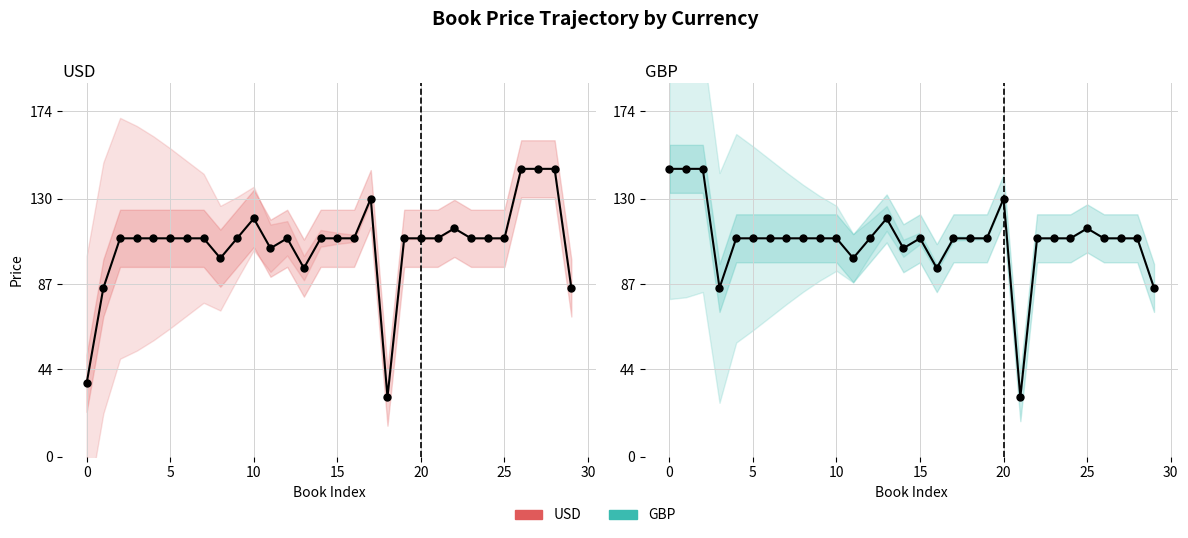

Is the value of USD at 11 greater than the value of GBP at 21?

Yes